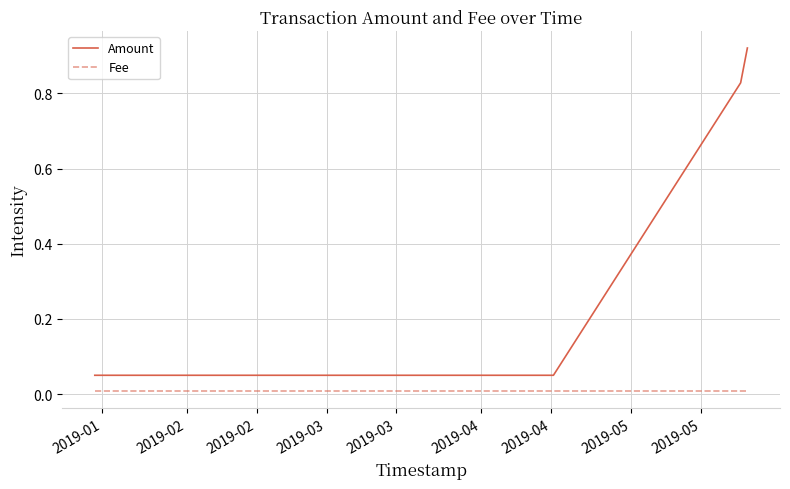

Which series has the largest range (max minus min)?

Amount